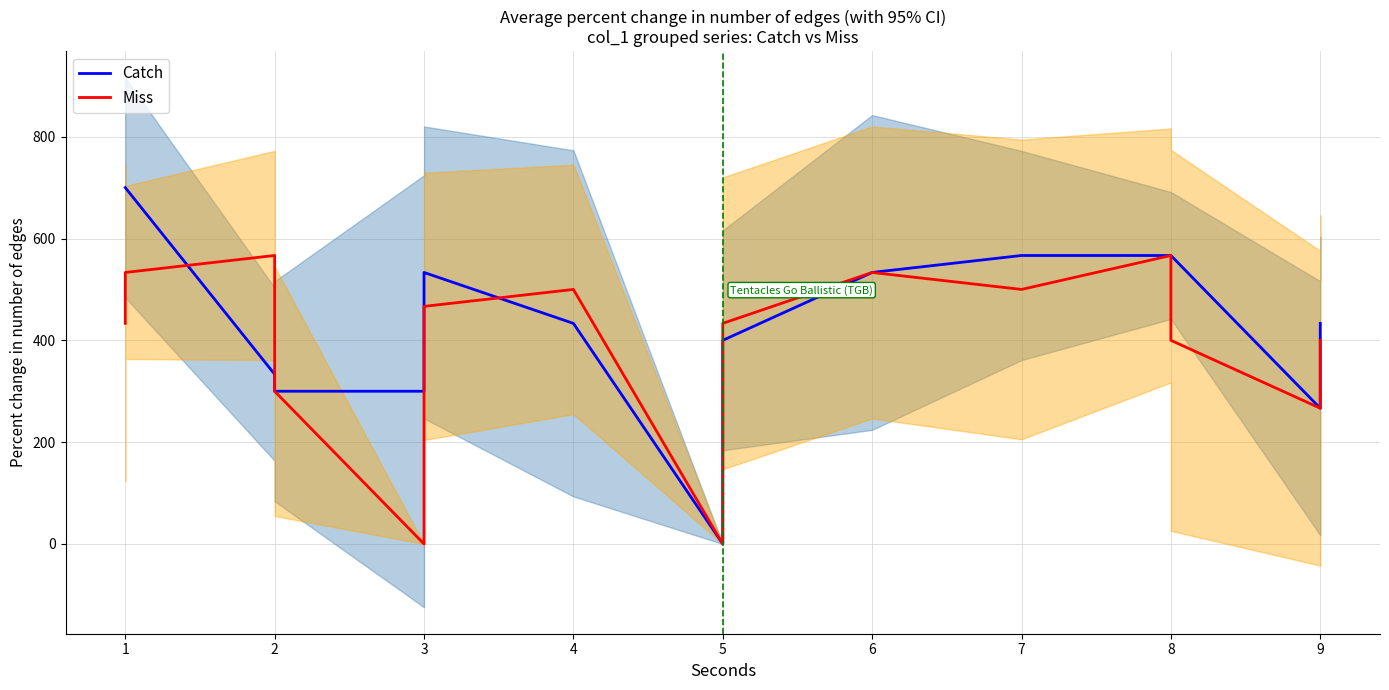

Which series has the largest total across all categories?

Catch